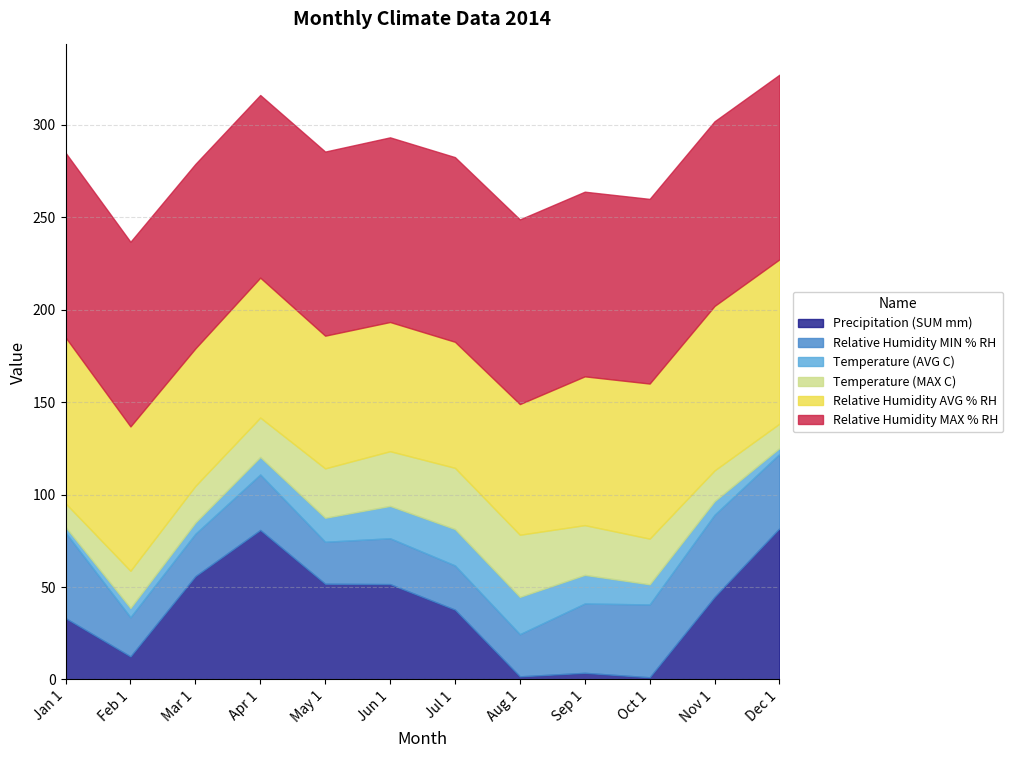

What is the label of the 4th point from the left?

Apr 1, 2014